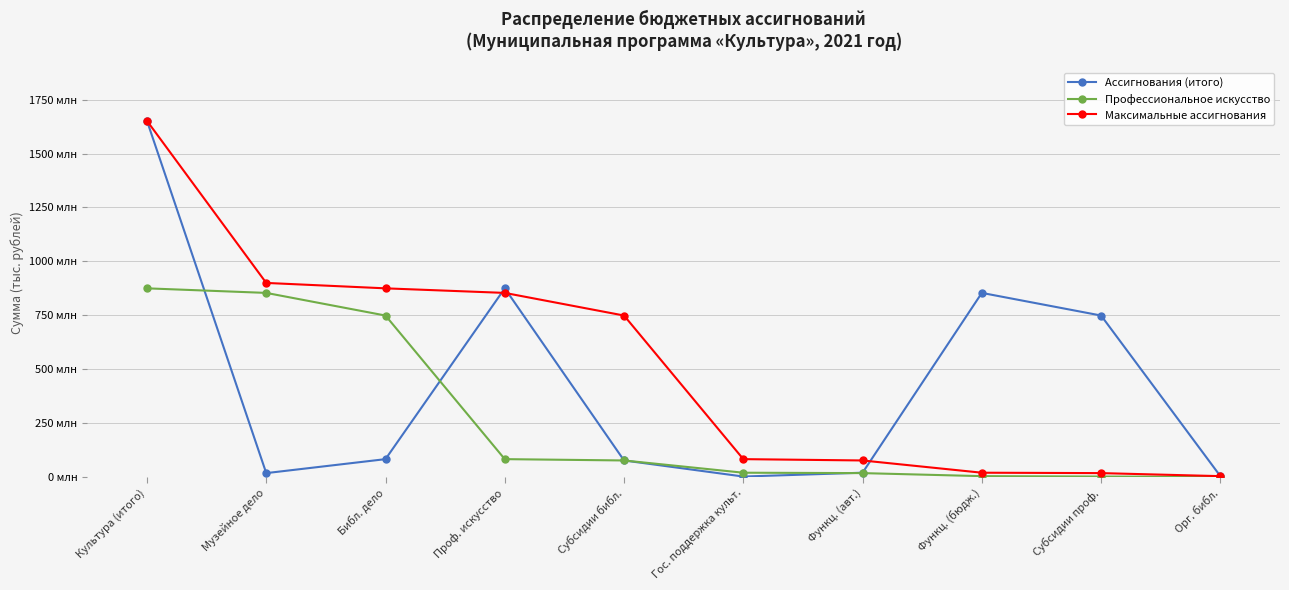

What is the label of the 9th point from the right?

Музейное дело